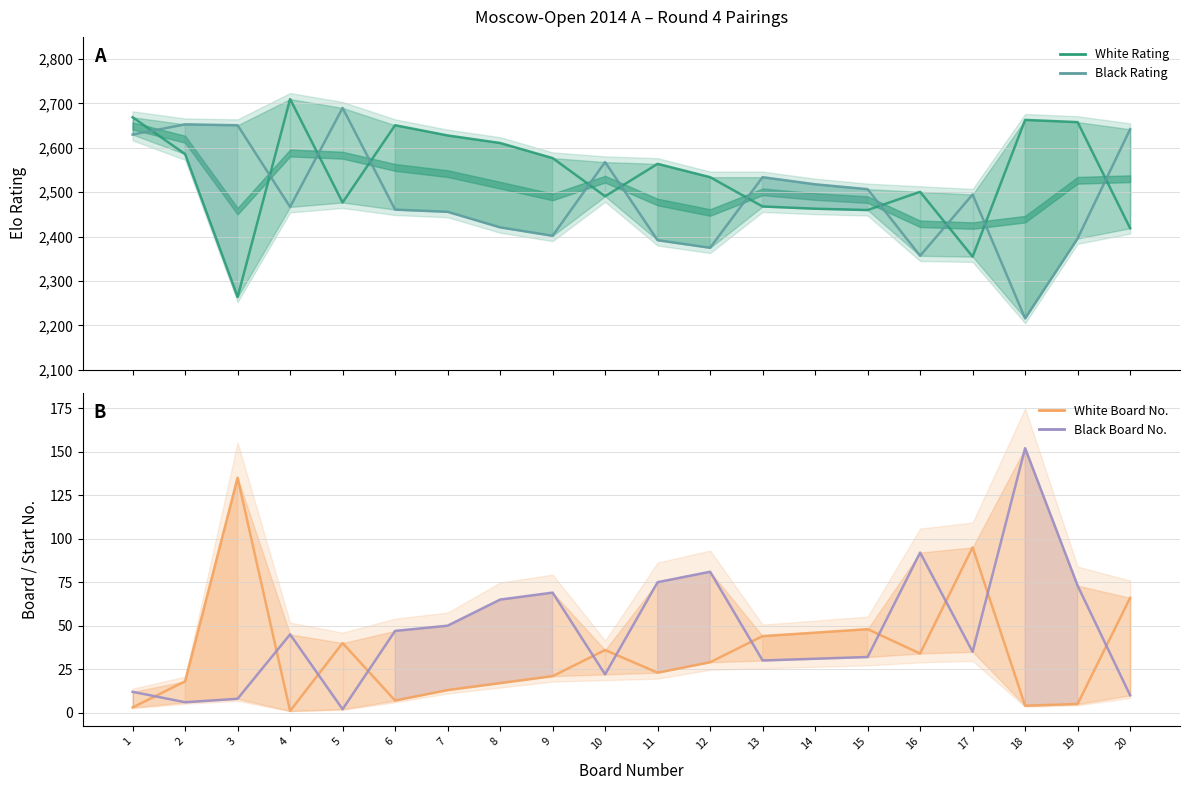

True or false: White Rating and Black Board No. intersect in this chart.

False